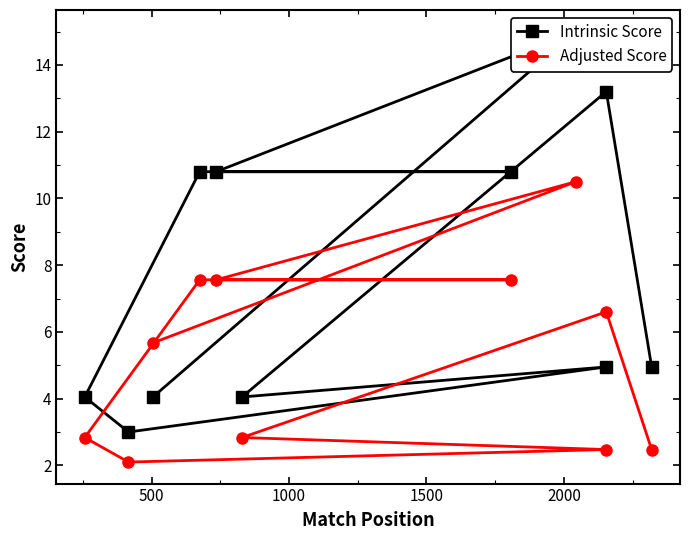

Reading left to right, extract all data points from this chart.

Intrinsic Score: 4.0	15.0	10.8	10.8	10.8	4.0	3.0	5.0	4.0	13.2	5.0
Adjusted Score: 5.7	10.5	7.6	7.6	7.6	2.8	2.1	2.5	2.8	6.6	2.5